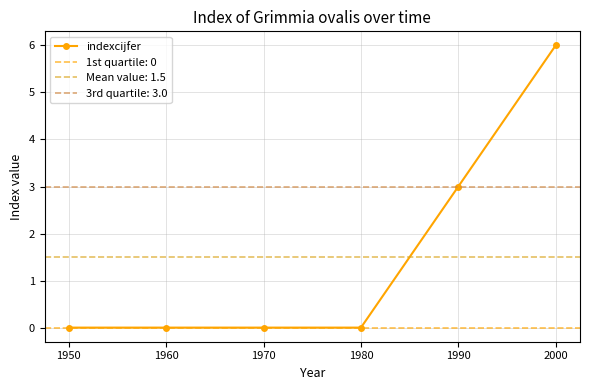

Rank the categories by value from highest to lowest.

2000, 1990, 1950, 1960, 1970, 1980